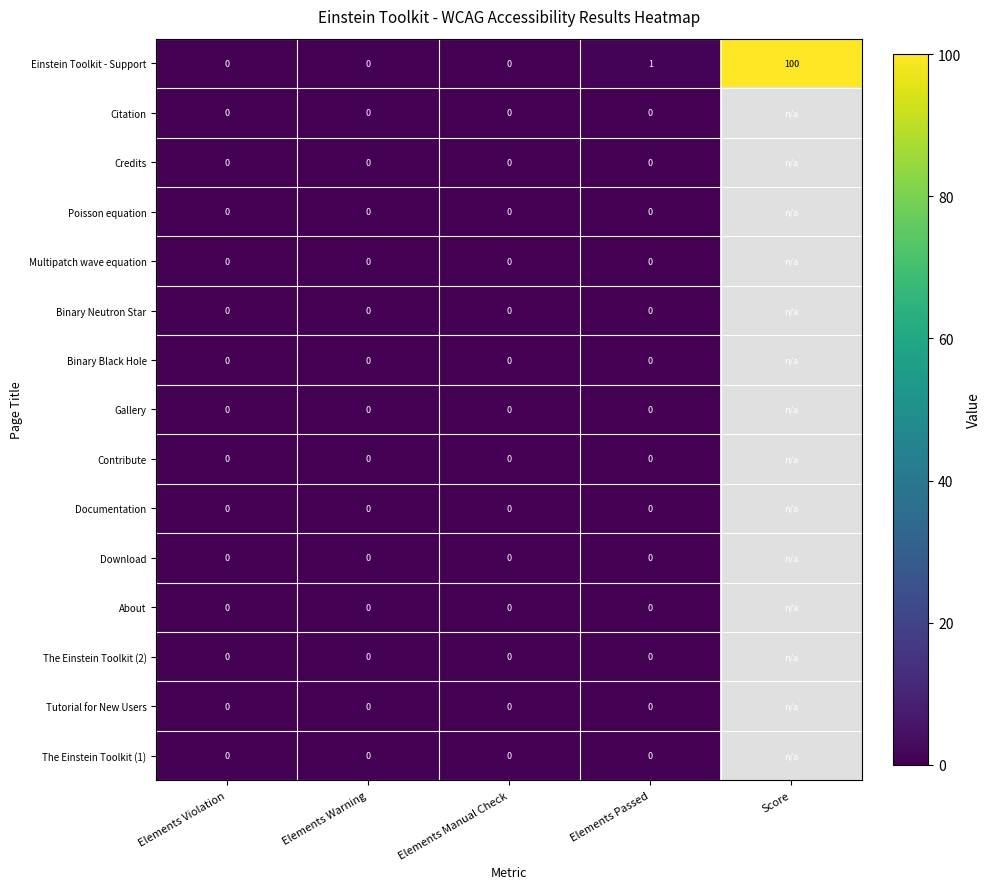

True or false: Einstein Toolkit - Support has a value of 0 at Elements Manual Check.

True